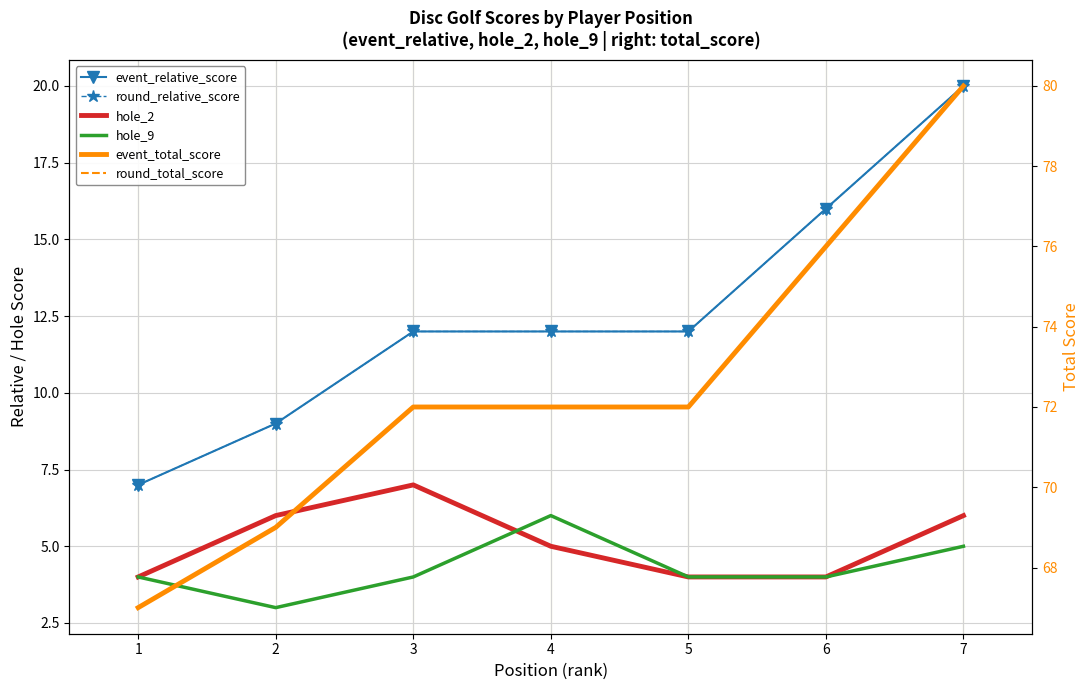

What is the difference between the maximum and second lowest values in the hole_9 series?

2